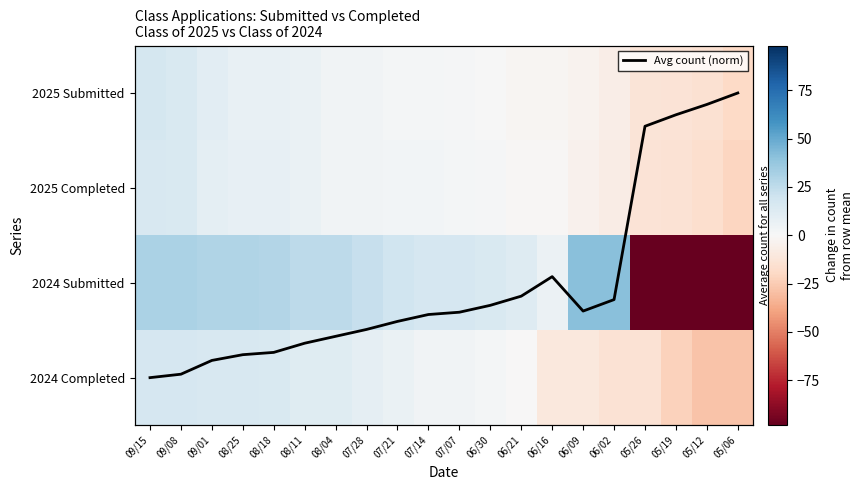

Is it true that 2025 Submitted equals -2.7 at 06/21?

False